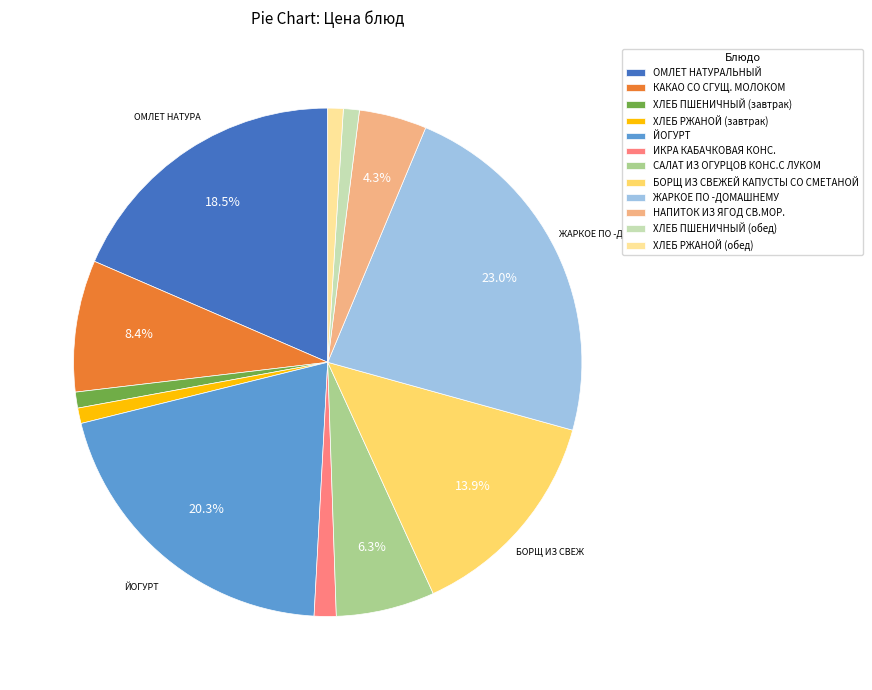

Is there a majority slice in this chart?

No